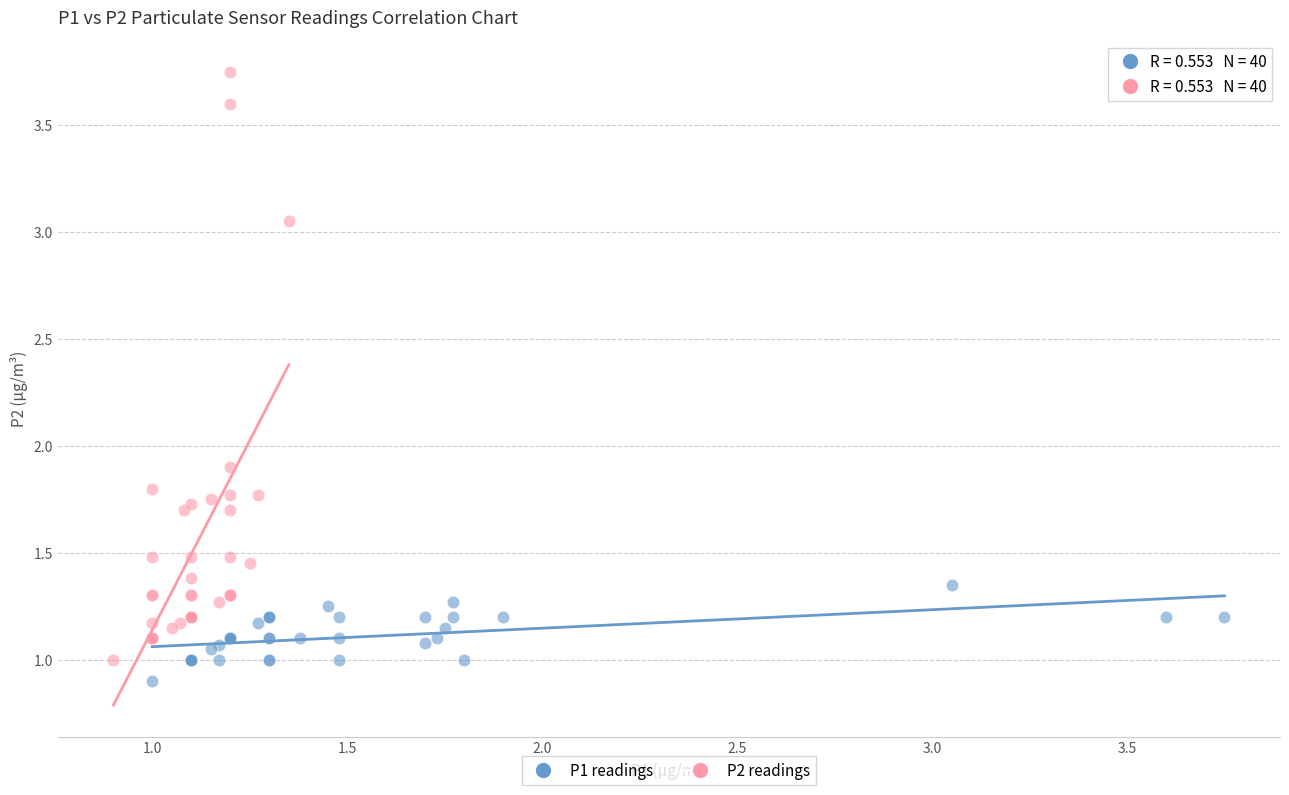

What are all the series names shown in the legend?

P1 readings, P2 readings